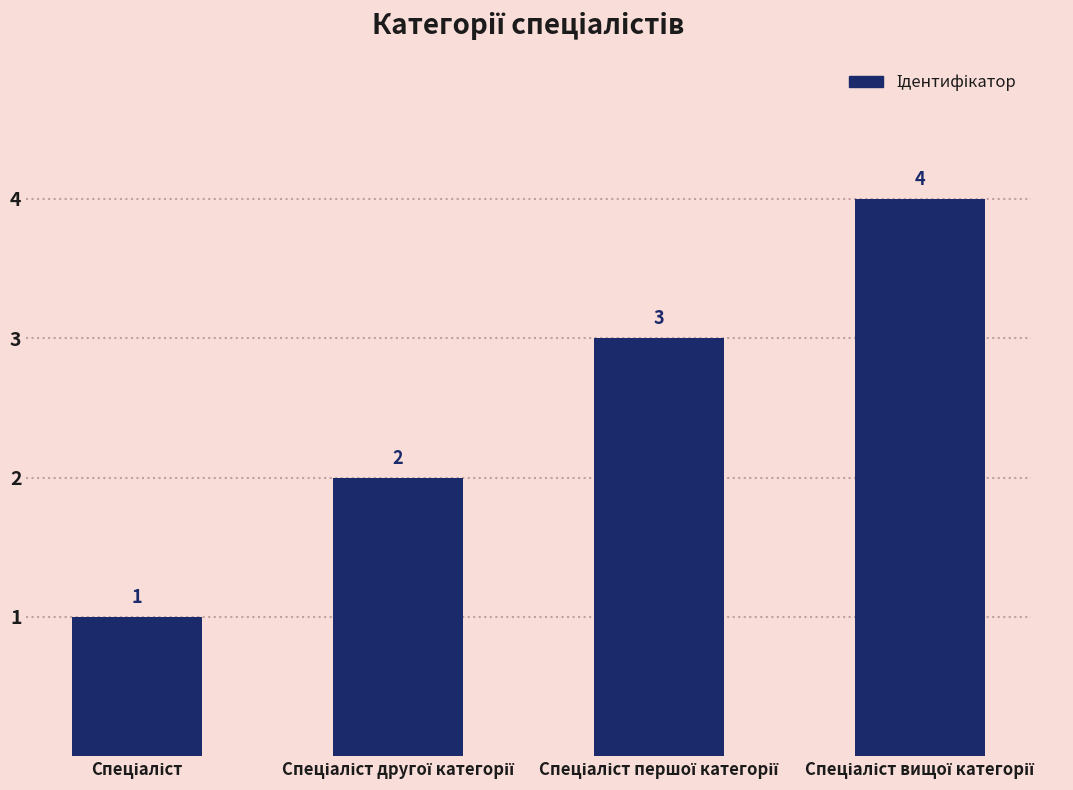

What is the sum of all values?

10